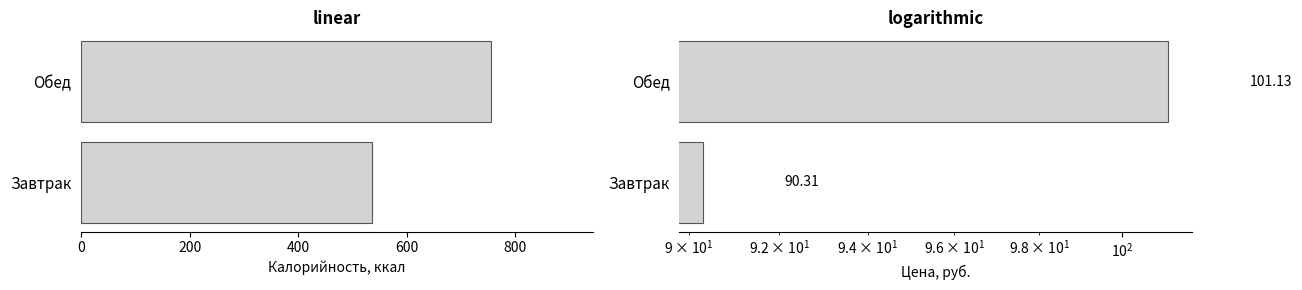

Which series changed the most between Завтрак and Обед?

Калорийность